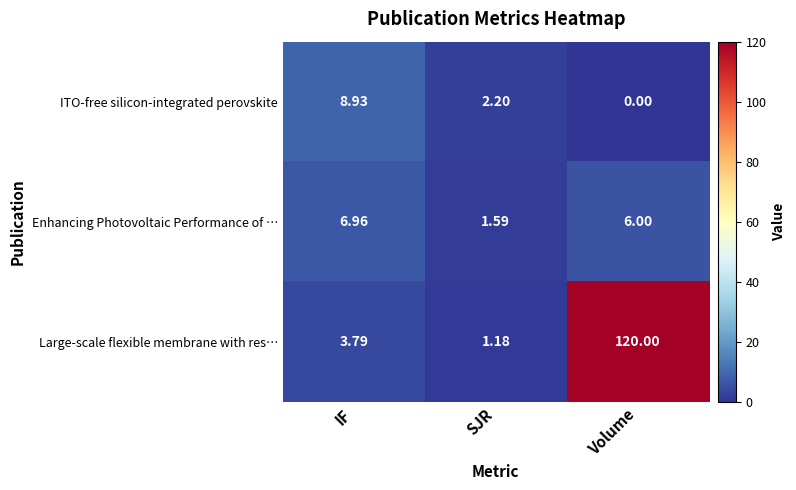

At how many categories does at least one series exceed 93?

1